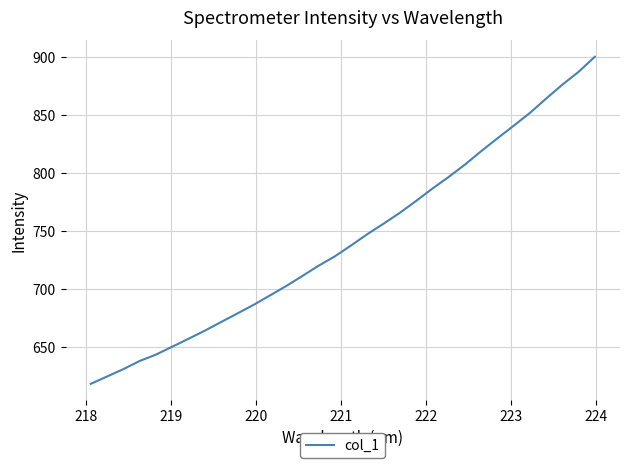

What is the smallest value displayed?

618.4